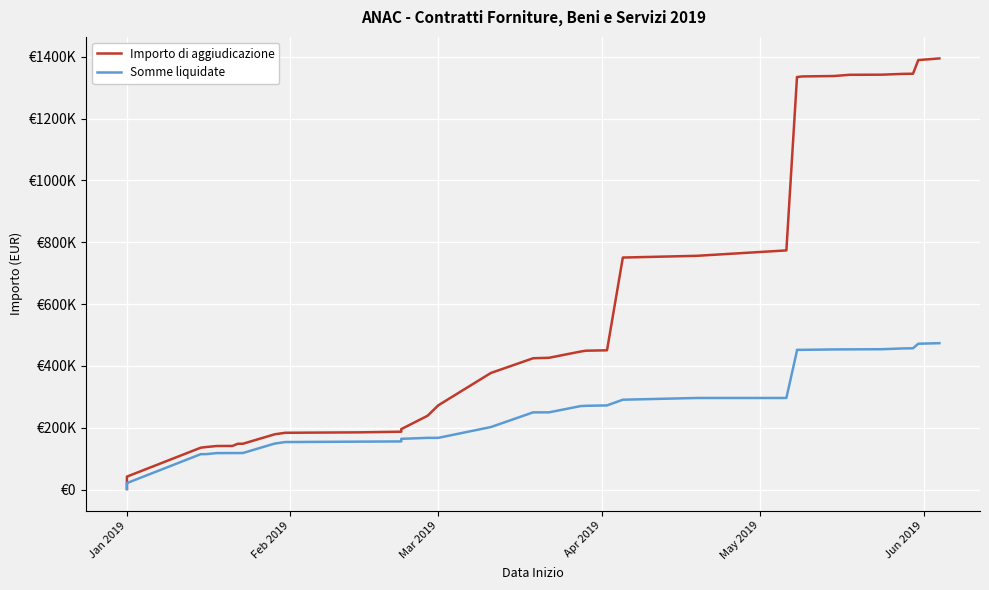

True or false: Importo di aggiudicazione has a value of 70845.3 at Jan 2019.

False